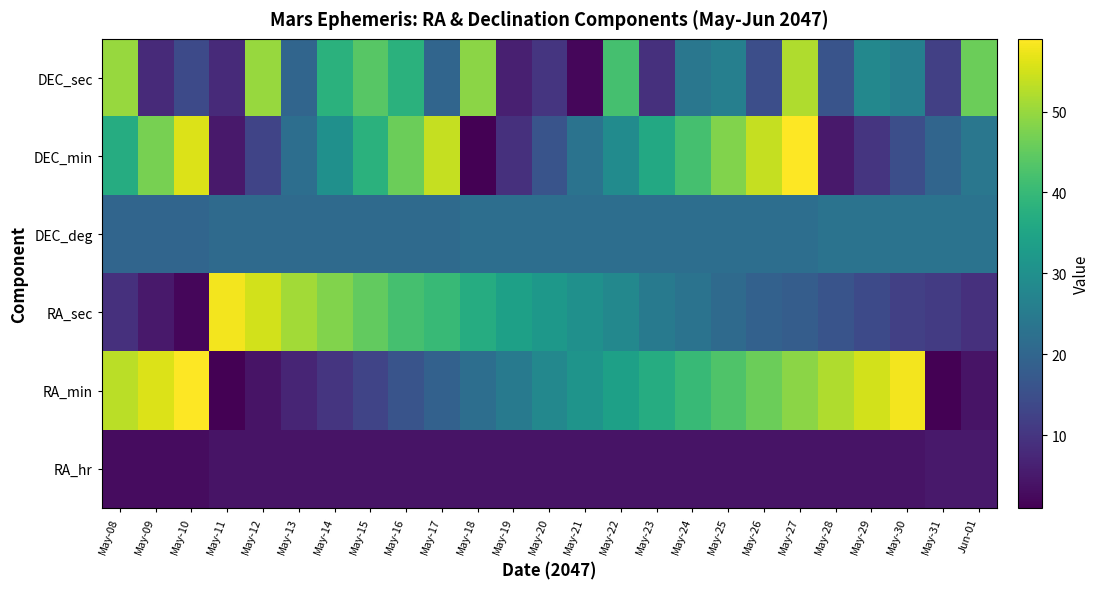

Reading right to left, what are all the values shown in this chart?

RA_hr: Jun-01=5	May-31=5	May-30=4	May-29=4	May-28=4	May-27=4	May-26=4	May-25=4	May-24=4	May-23=4	May-22=4	May-21=4	May-20=4	May-19=4	May-18=4	May-17=4	May-16=4	May-15=4	May-14=4	May-13=4	May-12=4	May-11=4	May-10=3	May-09=3	May-08=3
RA_min: Jun-01=4	May-31=1	May-30=58	May-29=55	May-28=52	May-27=49	May-26=46	May-25=43	May-24=40	May-23=37	May-22=34	May-21=31	May-20=28	May-19=25	May-18=22	May-17=19	May-16=16	May-15=13	May-14=10	May-13=7	May-12=4	May-11=1	May-10=59	May-09=56	May-08=53
RA_sec: Jun-01=9	May-31=11	May-30=12	May-29=14	May-28=16	May-27=18	May-26=19	May-25=21	May-24=23	May-23=25	May-22=28	May-21=30	May-20=32	May-19=34	May-18=37	May-17=40	May-16=42	May-15=45	May-14=48	May-13=51	May-12=55	May-11=58	May-10=2	May-09=5	May-08=9
DEC_deg: Jun-01=23	May-31=23	May-30=23	May-29=23	May-28=23	May-27=22	May-26=22	May-25=22	May-24=22	May-23=22	May-22=22	May-21=22	May-20=22	May-19=22	May-18=22	May-17=21	May-16=21	May-15=21	May-14=21	May-13=21	May-12=21	May-11=21	May-10=20	May-09=20	May-08=20
DEC_min: Jun-01=24	May-31=20	May-30=15	May-29=10	May-28=5	May-27=59	May-26=54	May-25=48	May-24=42	May-23=36	May-22=29	May-21=23	May-20=16	May-19=9	May-18=1	May-17=54	May-16=46	May-15=38	May-14=30	May-13=22	May-12=13	May-11=5	May-10=56	May-09=47	May-08=37
DEC_sec: Jun-01=46	May-31=12	May-30=26	May-29=28	May-28=16	May-27=52	May-26=15	May-25=26	May-24=24	May-23=9	May-22=42	May-21=2	May-20=10	May-19=6	May-18=49	May-17=20	May-16=38	May-15=44	May-14=38	May-13=20	May-12=50	May-11=8	May-10=14	May-09=8	May-08=50